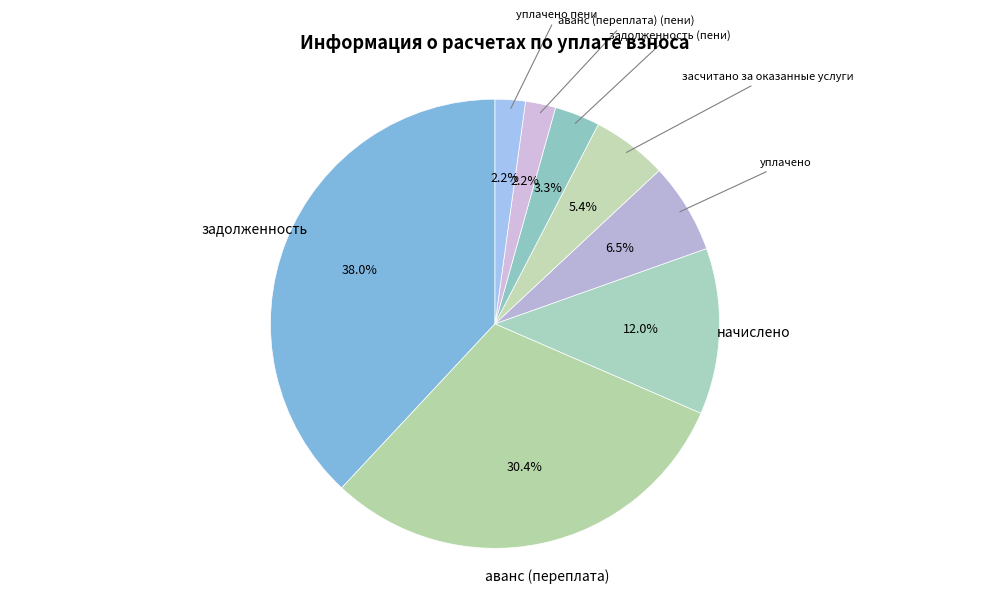

Count the number of slices in the pie.

8